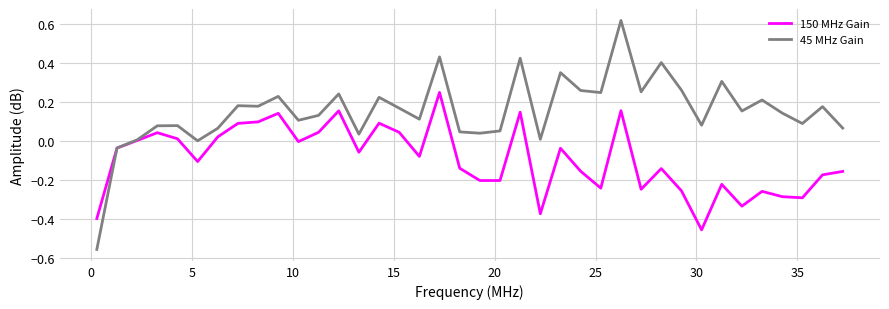

Which series has the largest range (max minus min)?

45 MHz Gain